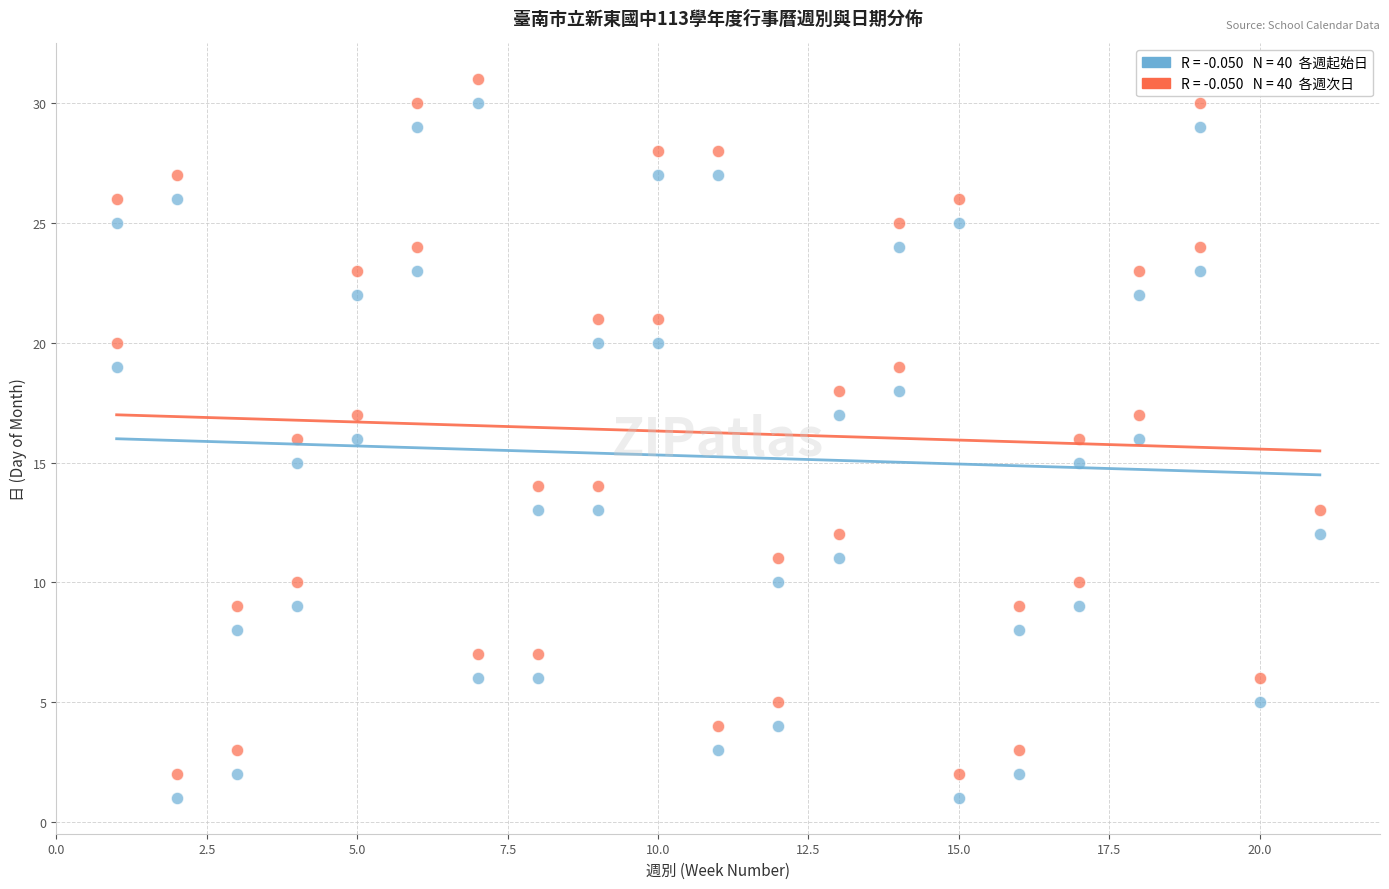

Across all data points, what is the range of X values (max minus min)?

20